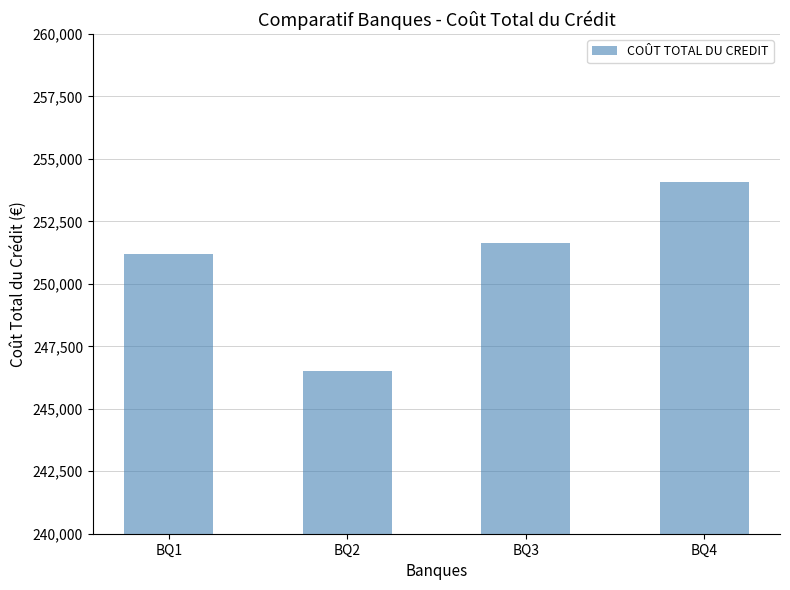

Rank the categories by value from highest to lowest.

BQ4, BQ3, BQ1, BQ2